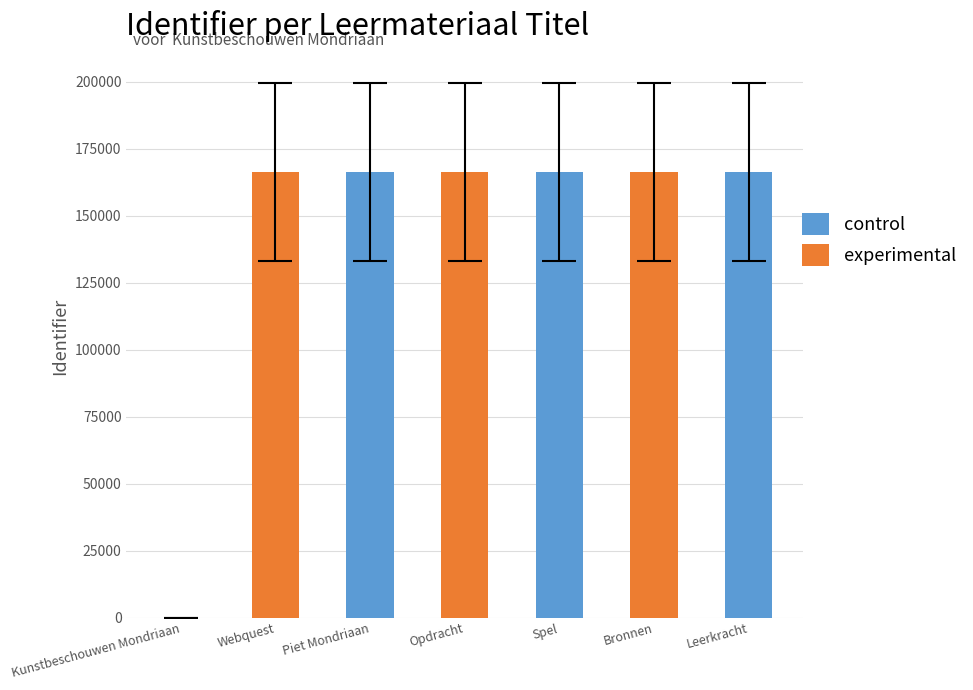

What is the sum of the values at Bronnen and Spel?

332656